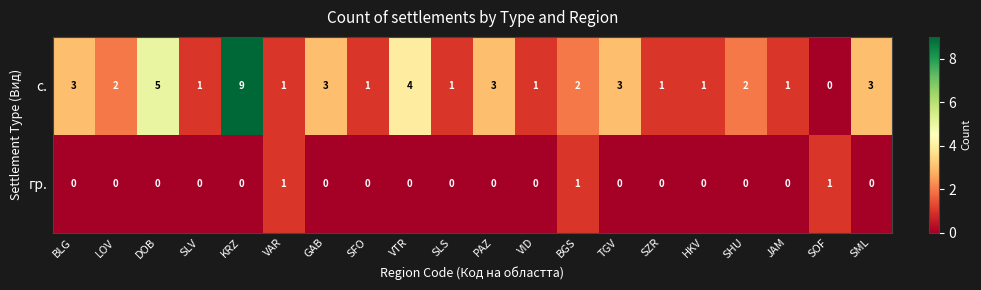

What is the maximum value shown in the chart?

9